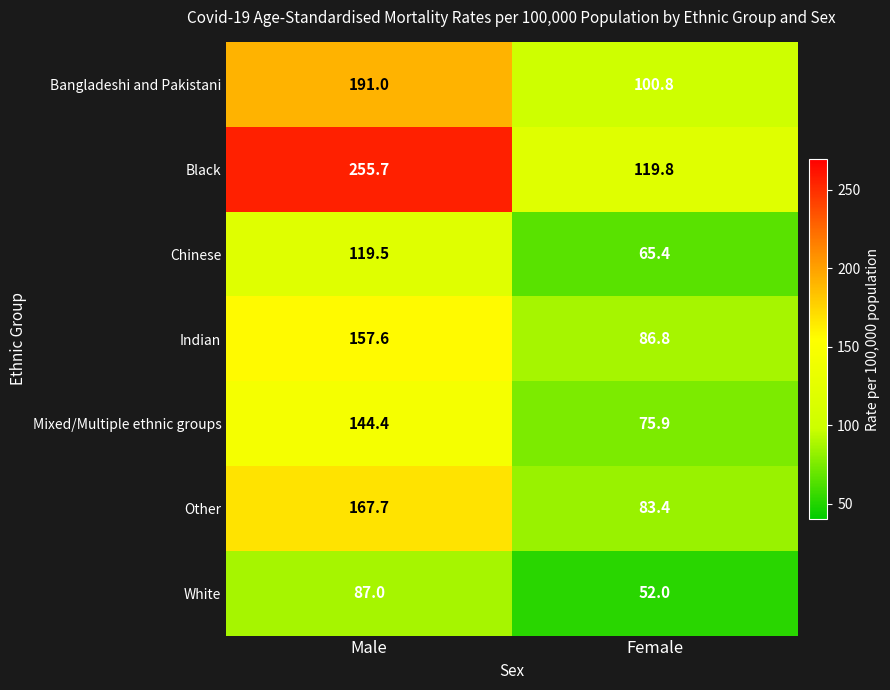

Where does the Mixed/Multiple ethnic groups series first go above 144?

Male